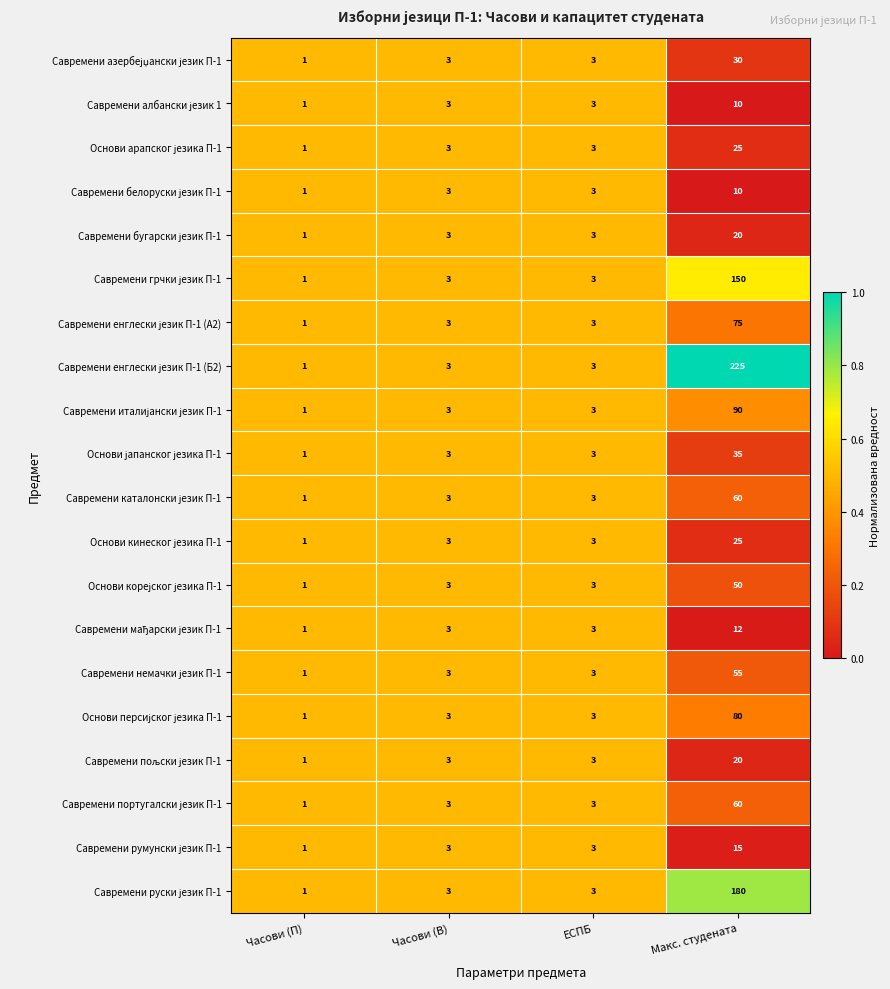

At which category does the chart reach its peak across all series?

Макс. студената